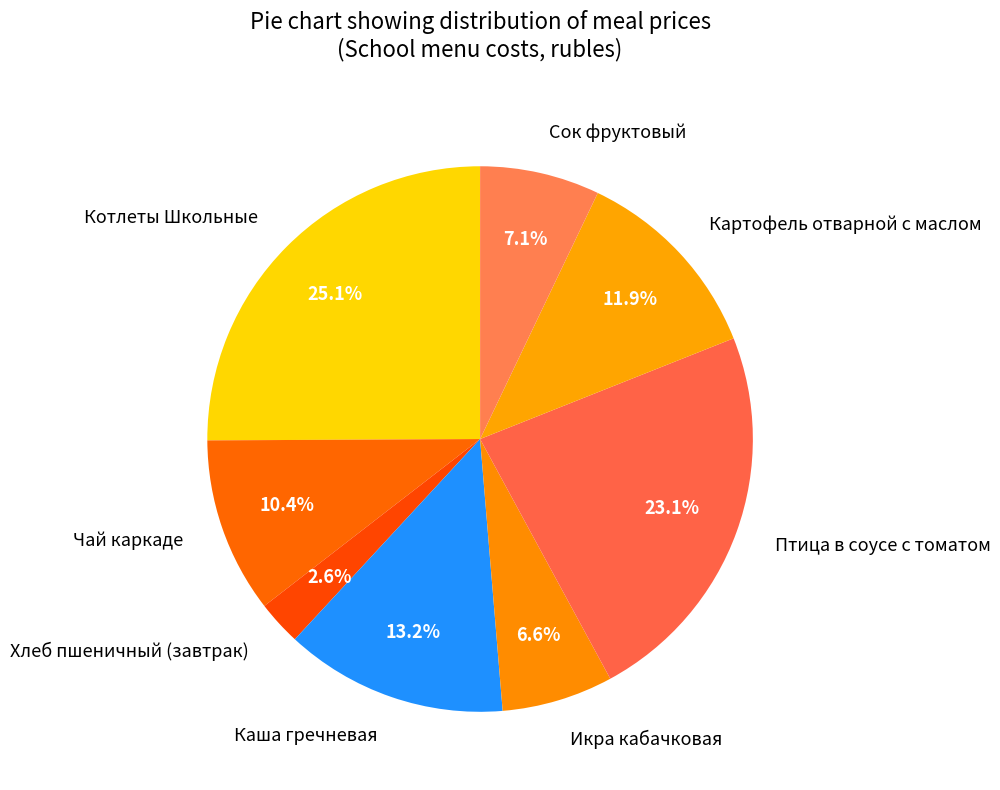

True or false: Котлеты Школьные accounts for 25% of the total.

True